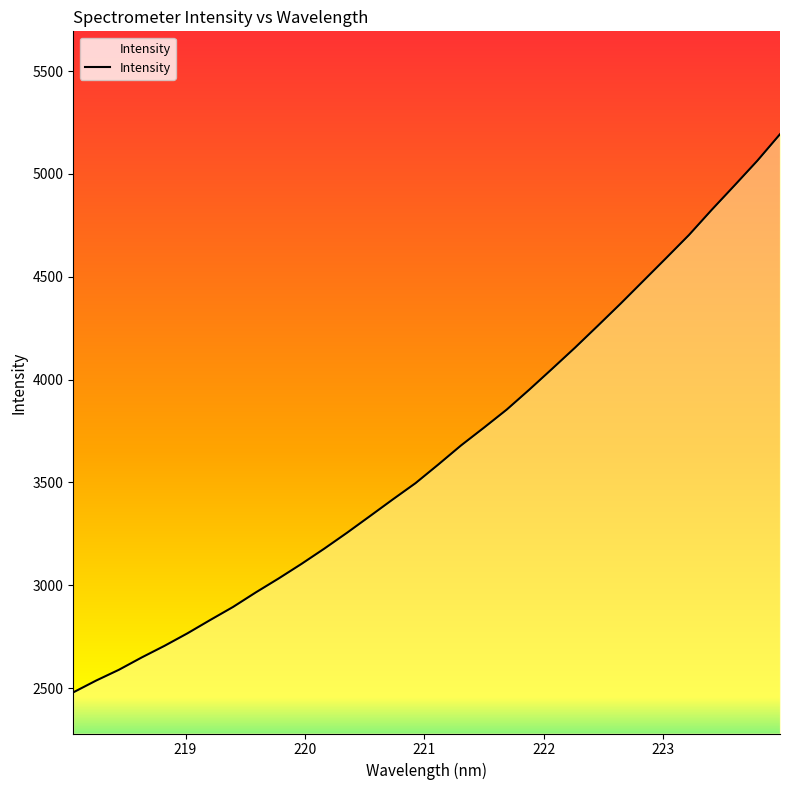

What is the greatest value displayed?

5192.9